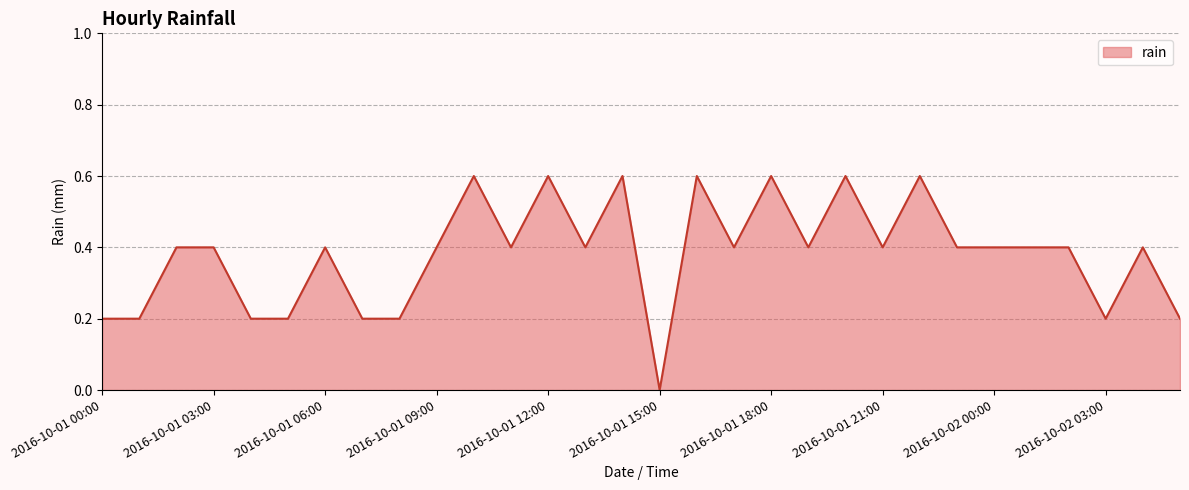

What is the difference between the maximum and minimum values?

0.6